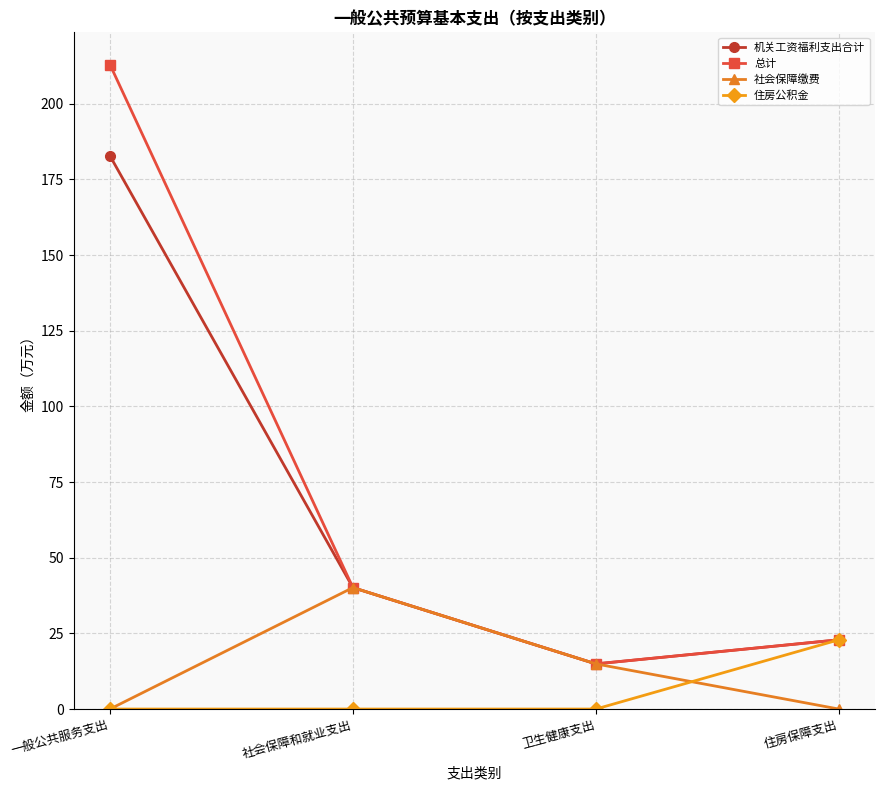

At which category is the sum across all series the highest?

一般公共服务支出